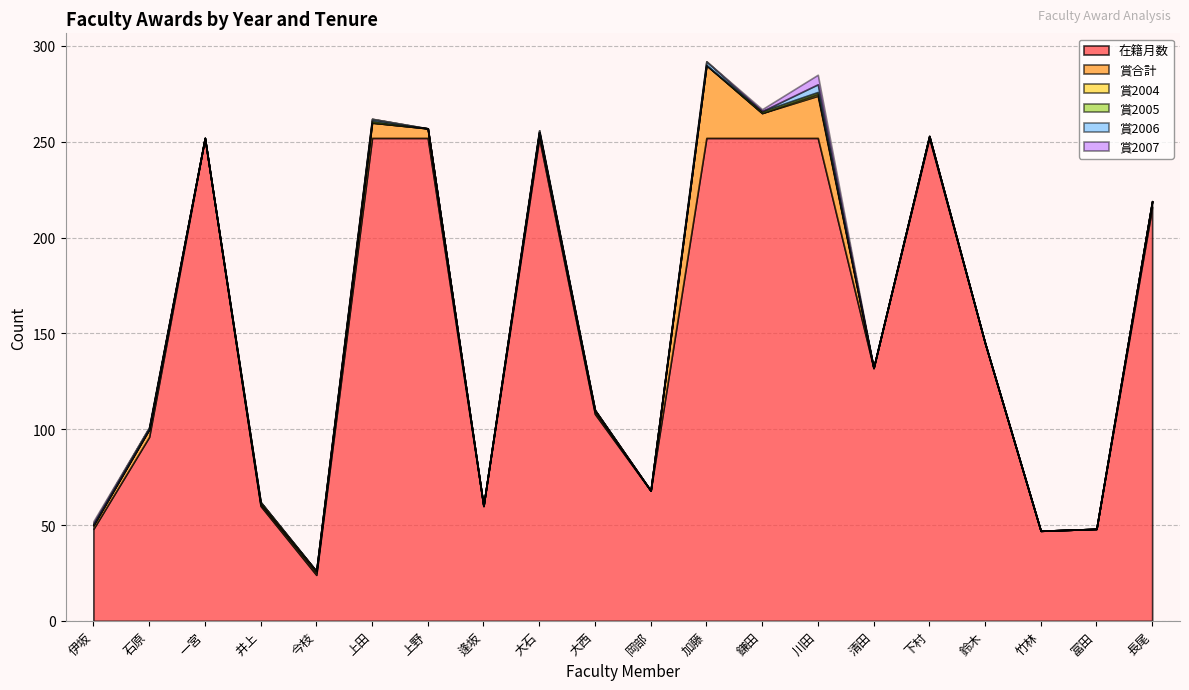

Read the 賞2004 value at 今枝.

1